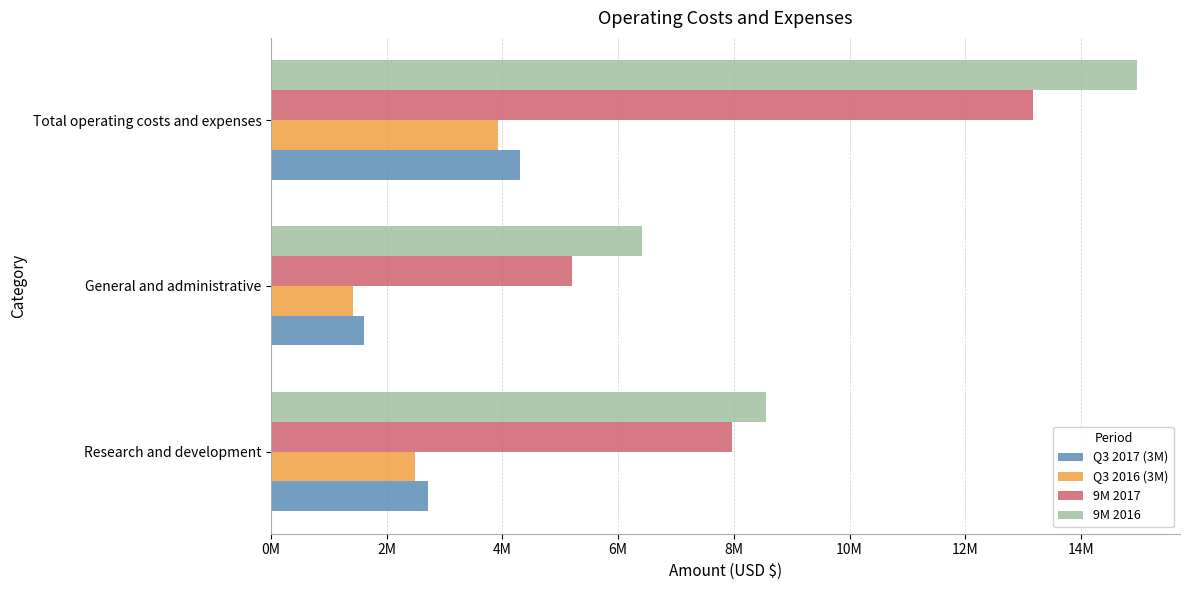

What are all the series names shown in the legend?

Q3 2017 (3M), Q3 2016 (3M), 9M 2017, 9M 2016